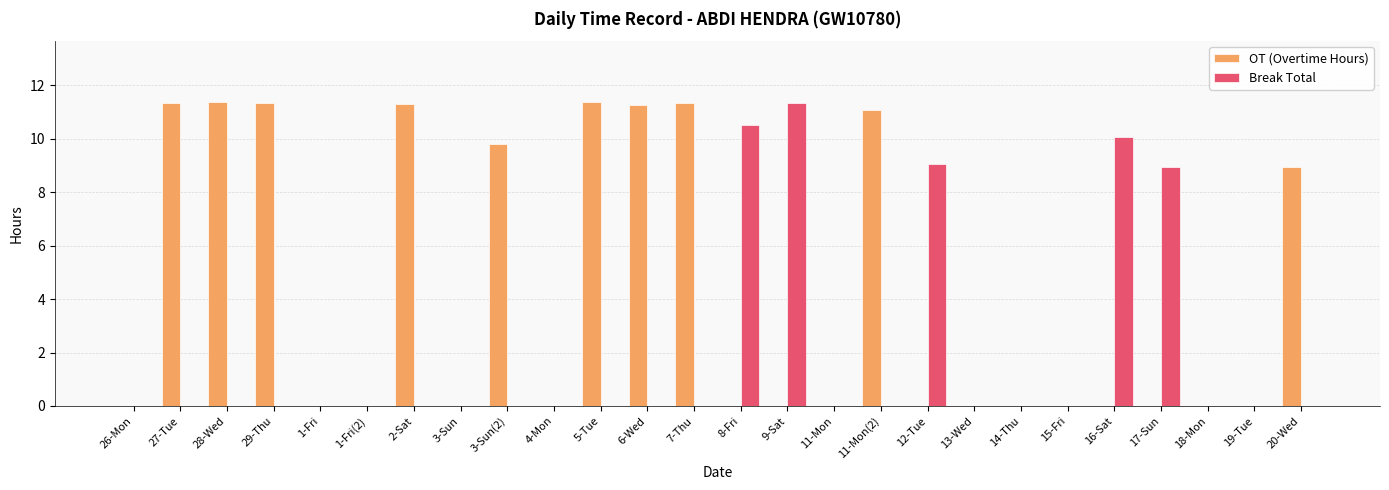

What is the sum of the OT (Overtime Hours) values at 28-Wed and 4-Mon?

11.4